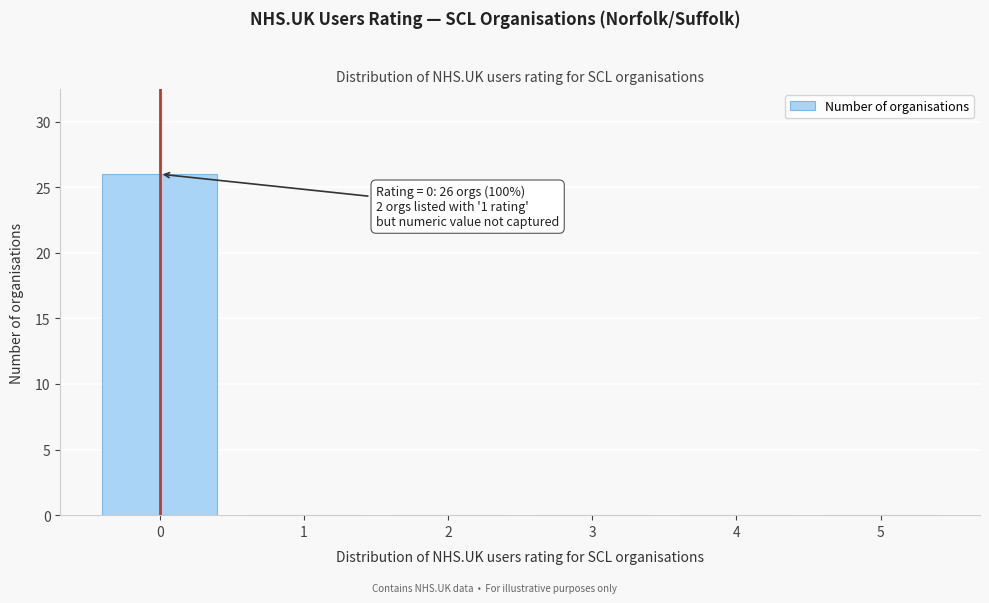

Which range on the x-axis has the tallest bar?

-0.5 to 0.5